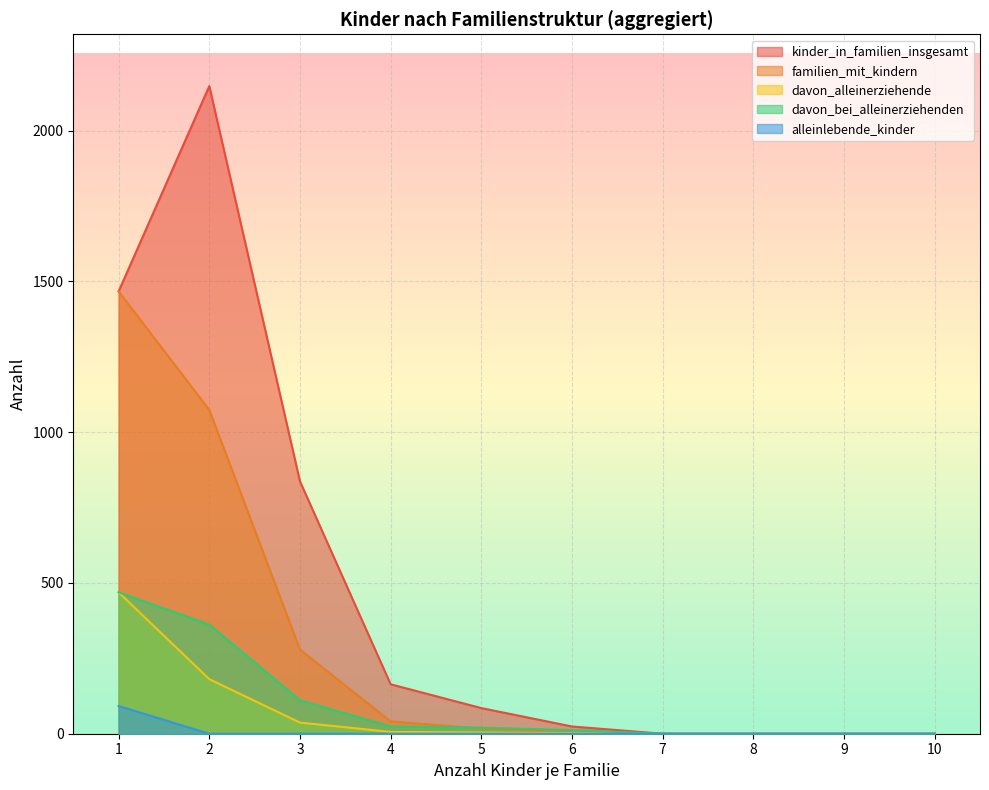

What is the total value across all series at 5?

126